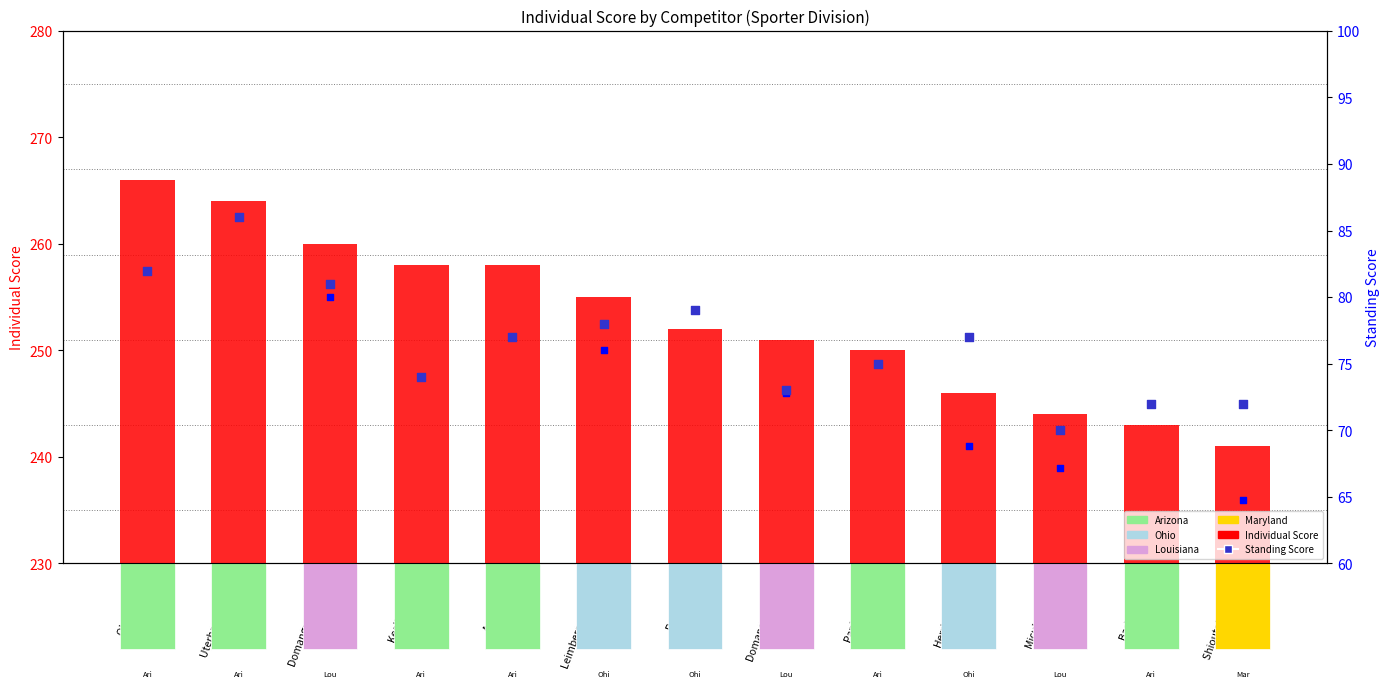

Which series has the largest Y range (max minus min)?

Individual Score